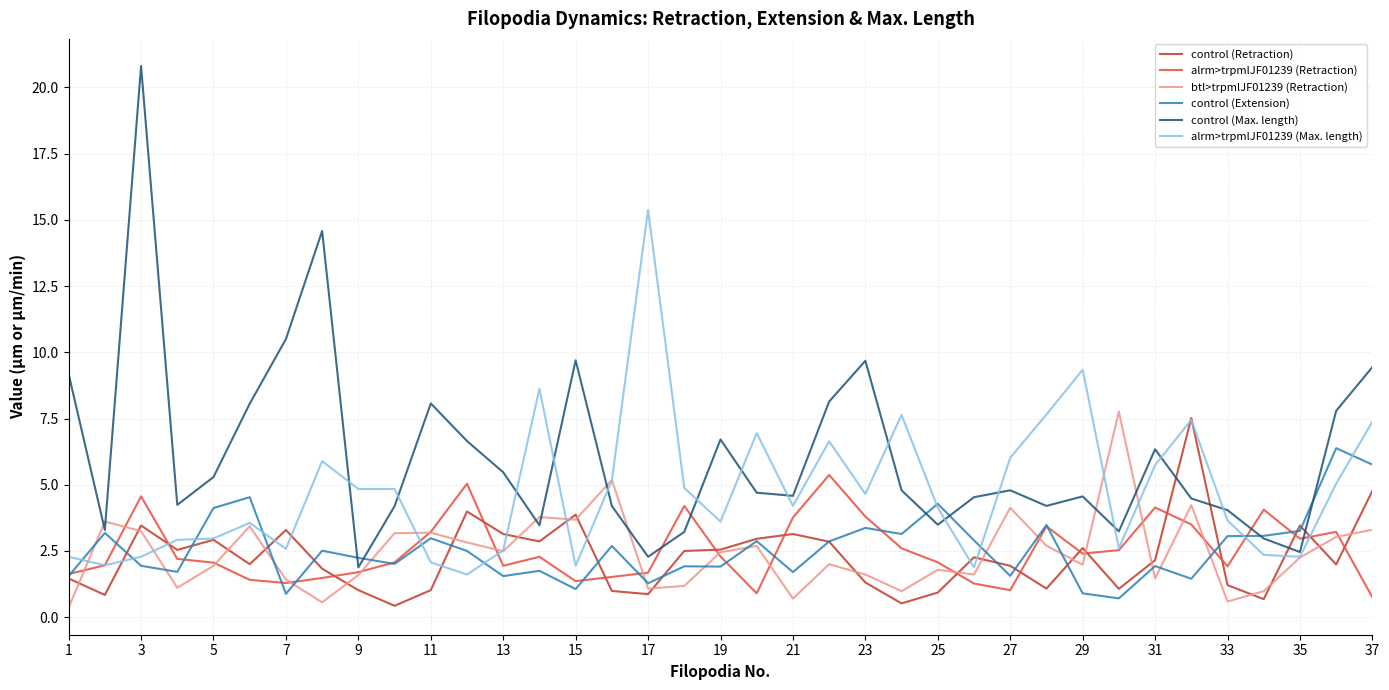

How many intersections are there between control (Max. length) and control (Retraction)?

4